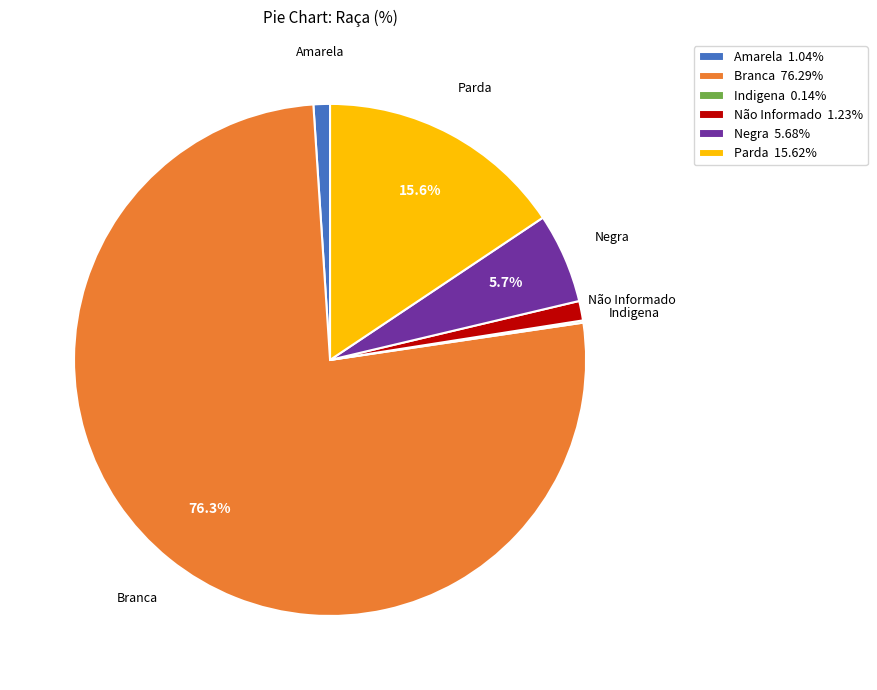

What percentage is NOT represented by Parda?

84.4%